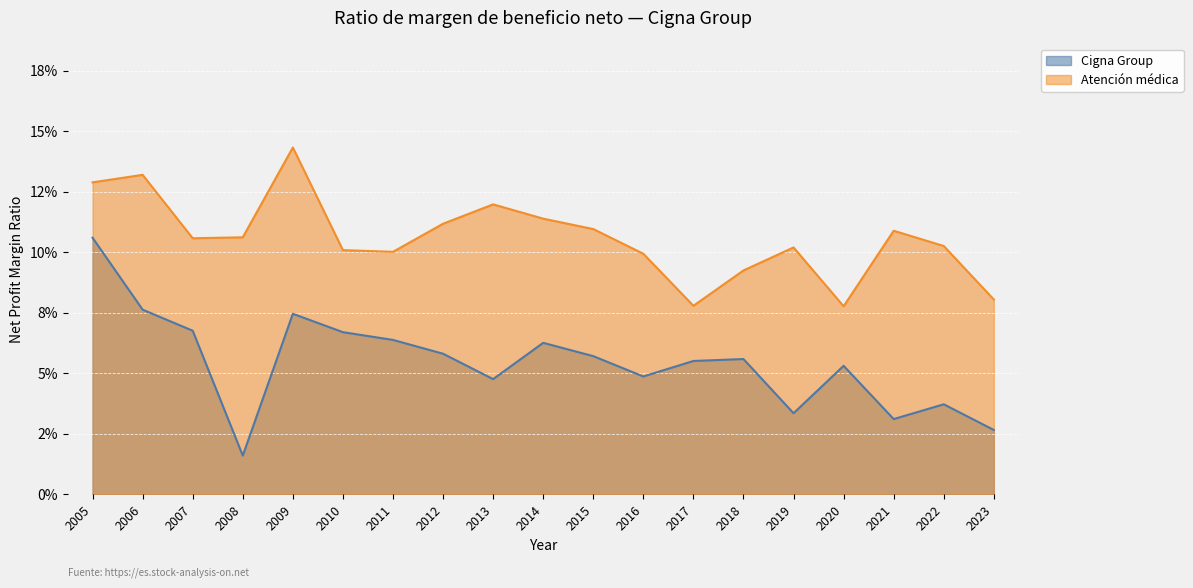

What is the value of the Atención médica point at the 17th from the left?

0.1